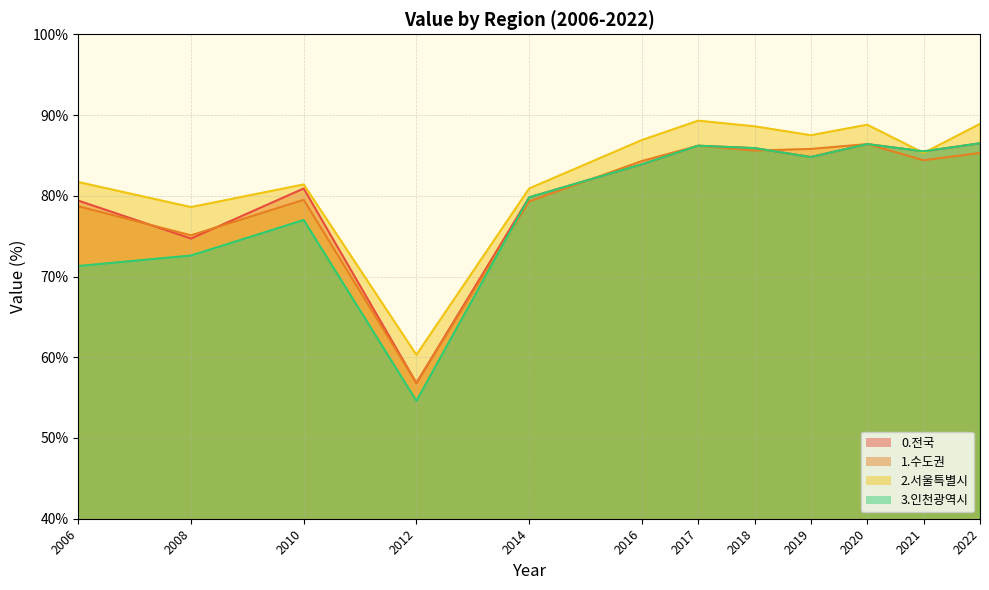

What is the approximate value of 1.수도권 at 2010?

79.5